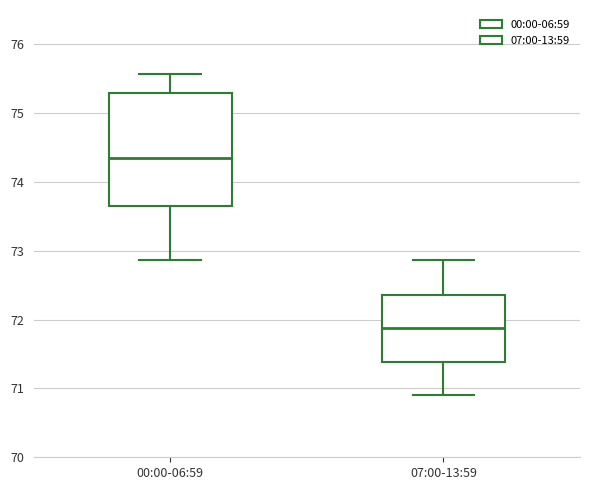

Which box is the tallest, from its lower edge to its upper edge?

00:00-06:59